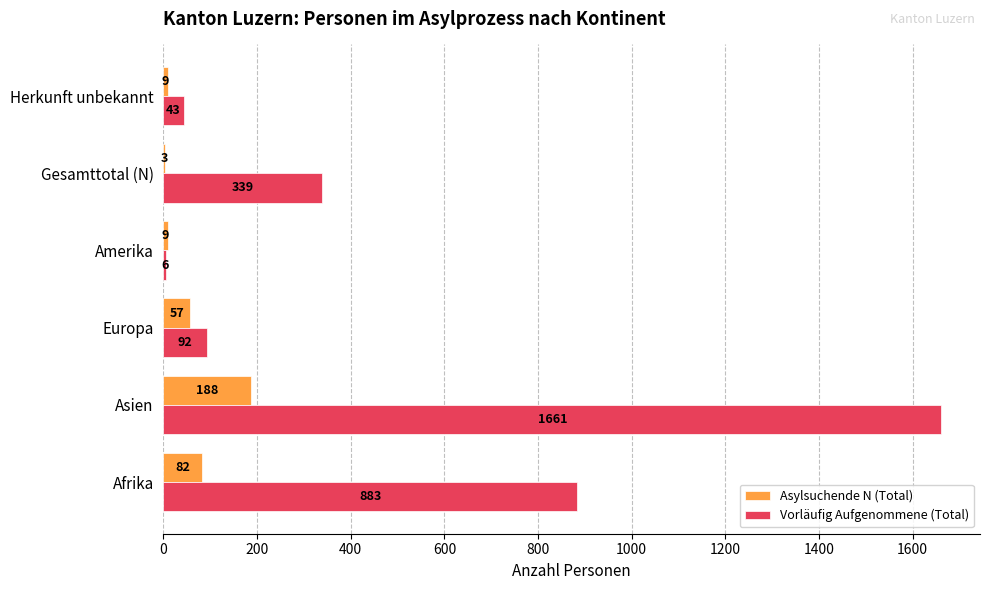

The value of Asylsuchende N (Total) at Afrika is 82. True or false?

True